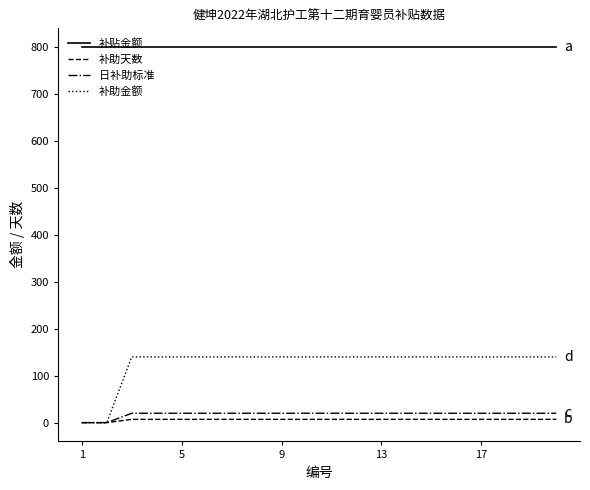

What is the maximum value shown in the chart?

800